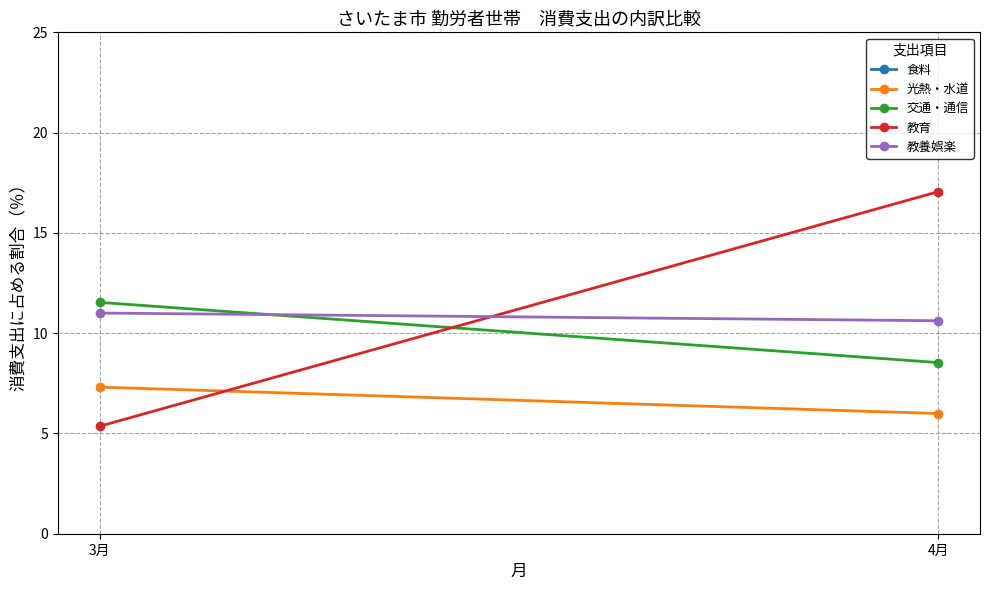

Rank the series at 3月 from lowest to highest value.

教育, 光熱・水道, 教養娯楽, 交通・通信, 食料